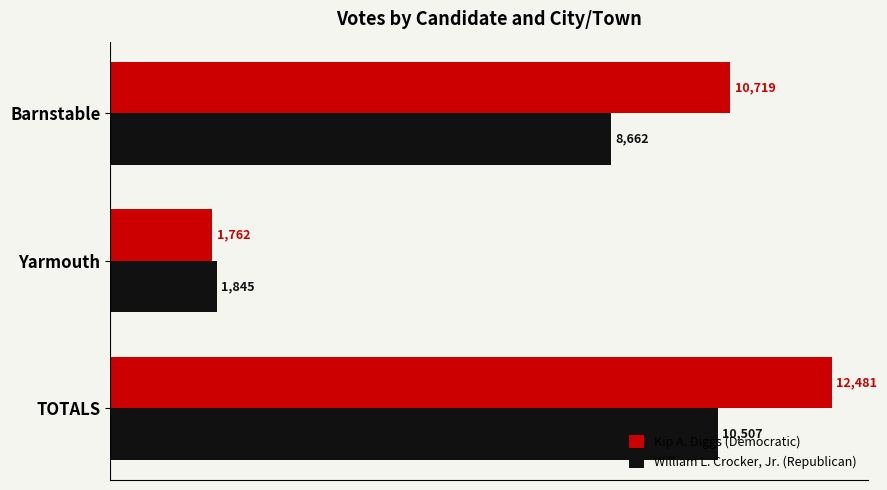

Is the value of Kip A. Diggs (Democratic) at Yarmouth greater than the value of William L. Crocker, Jr. (Republican) at Yarmouth?

No